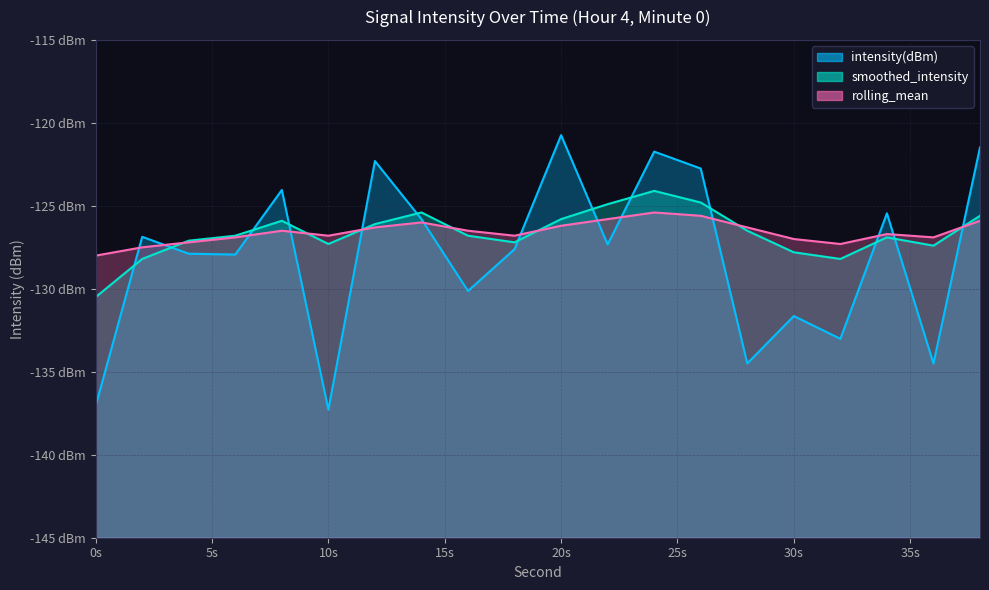

At how many categories does at least one series exceed -131?

20